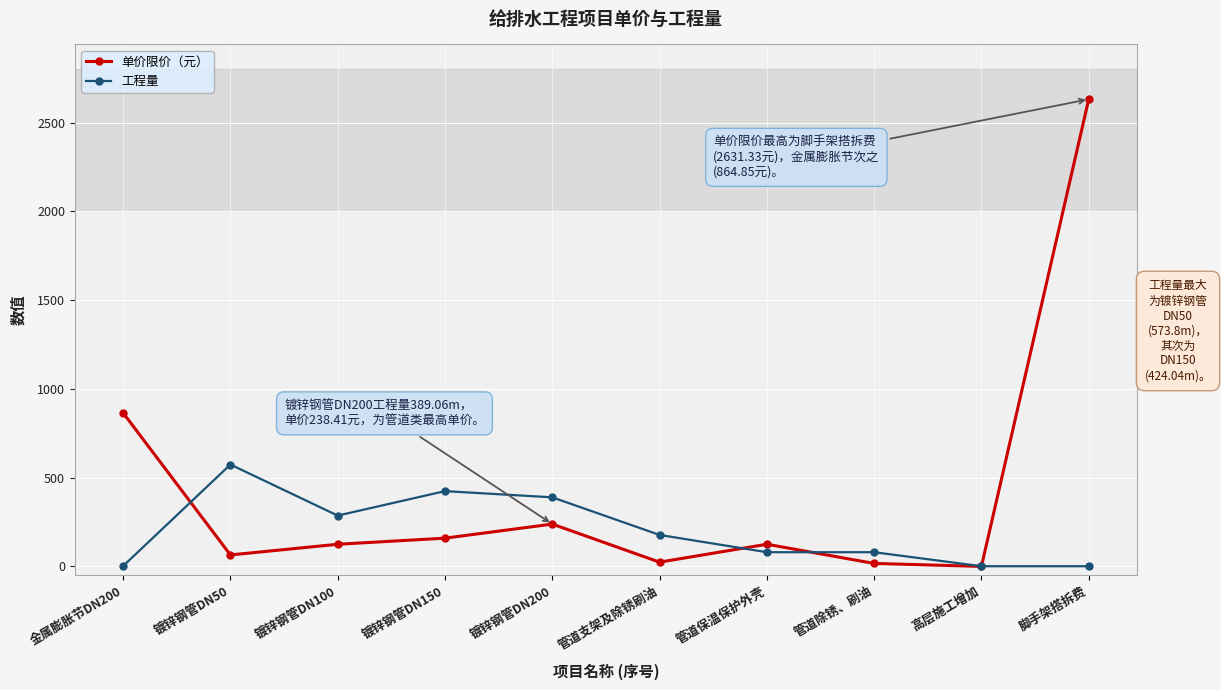

What are all the series names shown in the legend?

单价限价（元）, 工程量